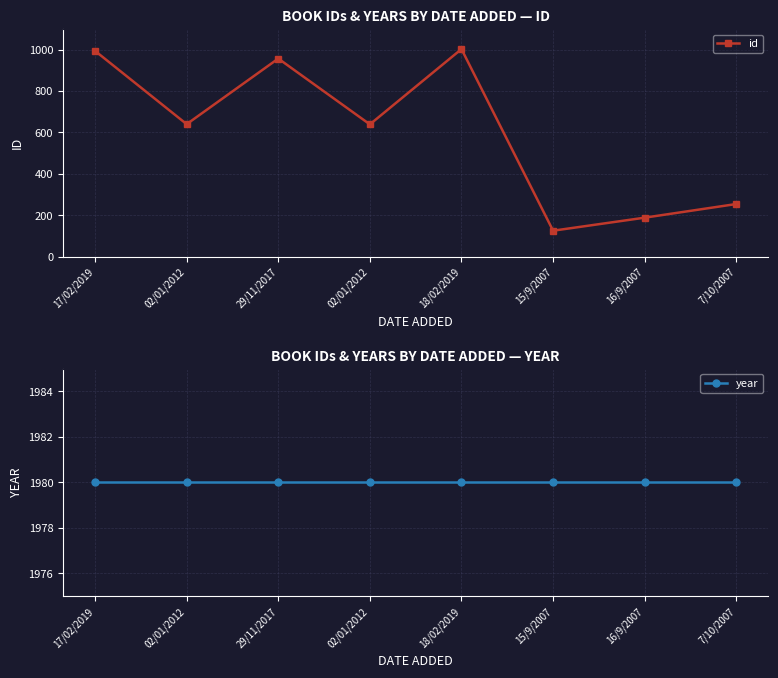

What is the difference between the maximum and second lowest values in the id series?

815